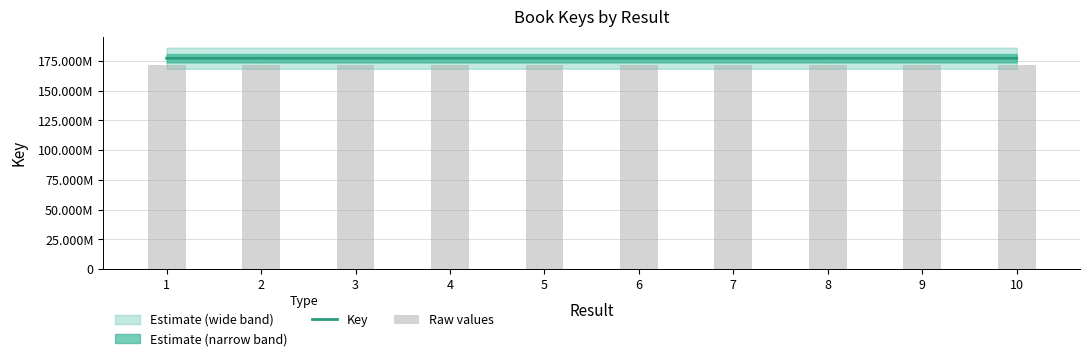

Which series has the largest range (max minus min)?

Key